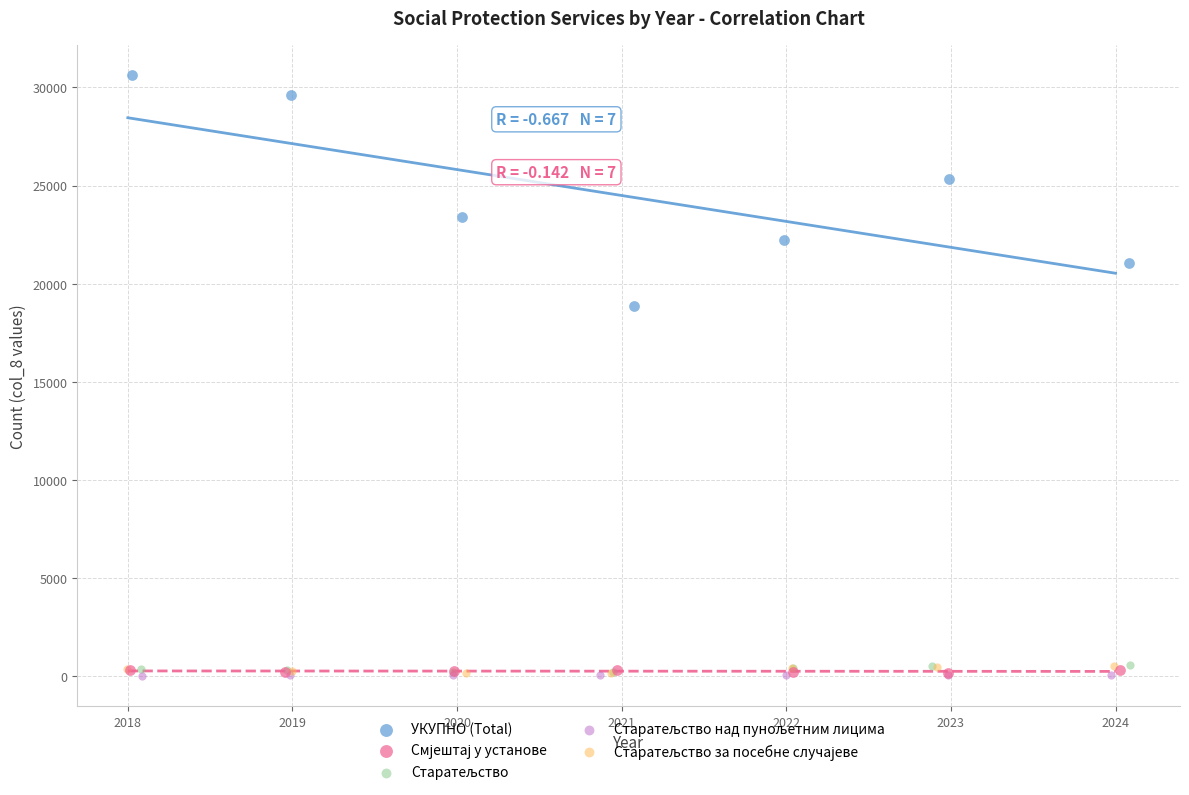

Which series reaches the maximum Y coordinate?

УКУПНО (Total)